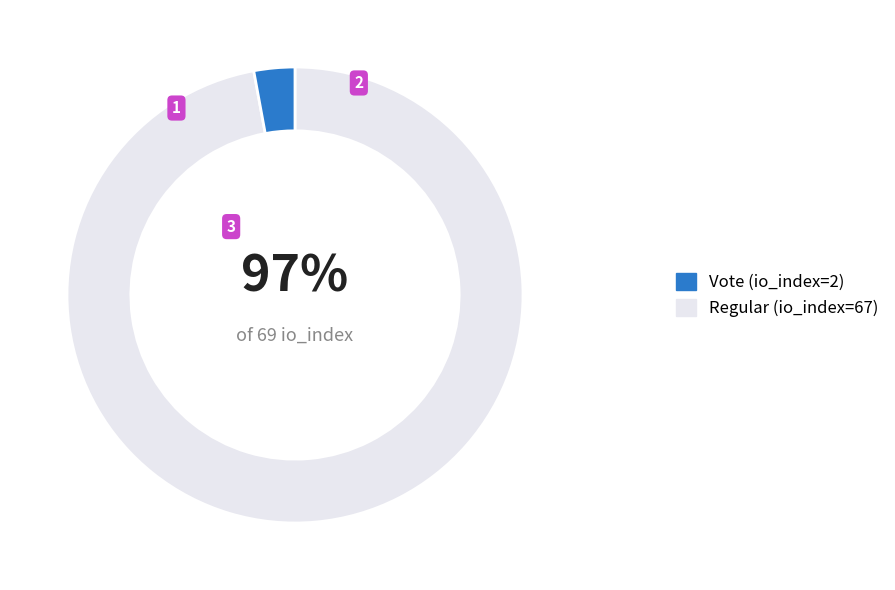

To the nearest percent, what is the average slice percentage?

50%